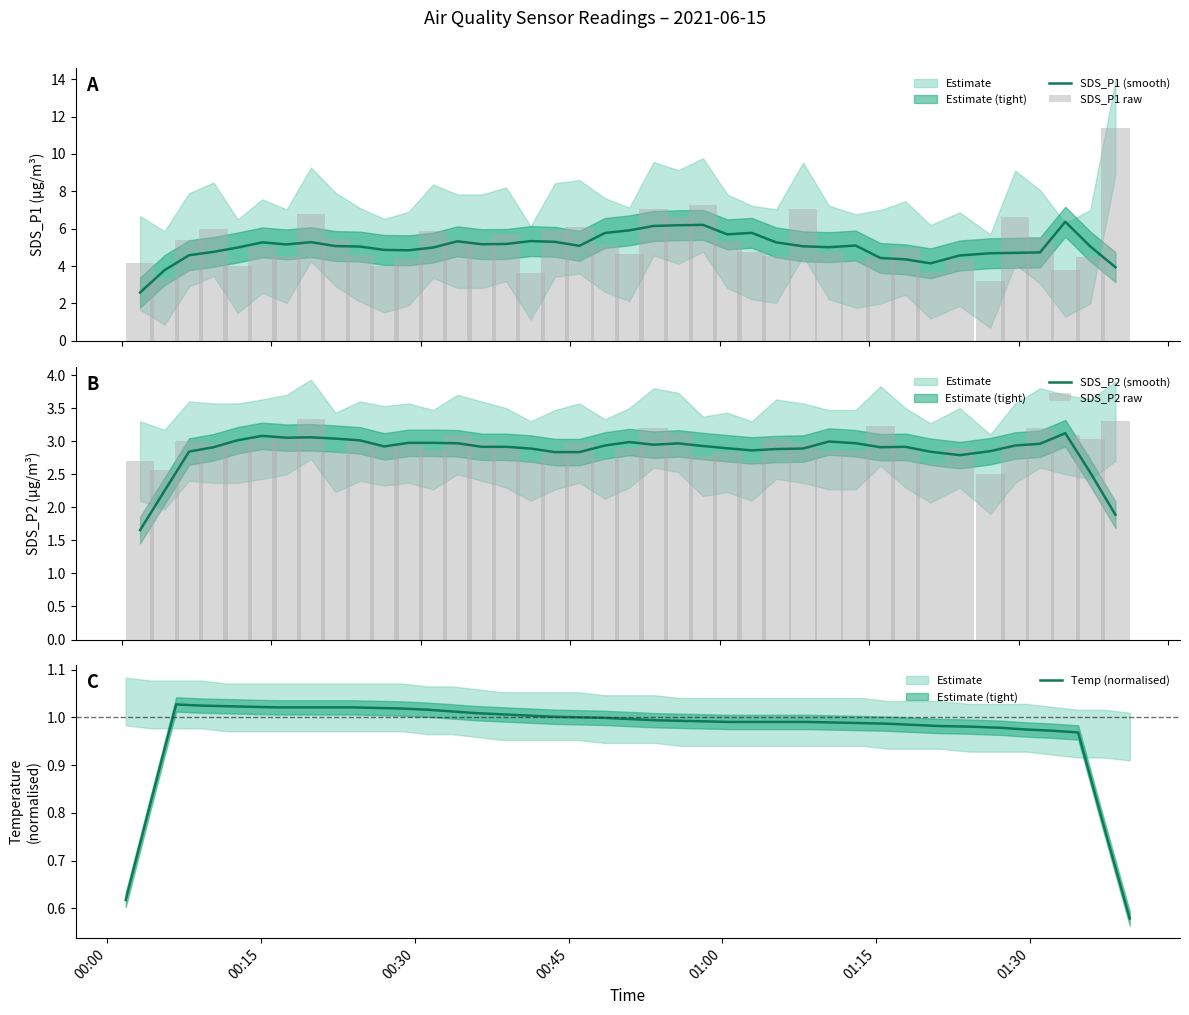

What is the maximum value for SDS_P1 (smooth)?

6.4